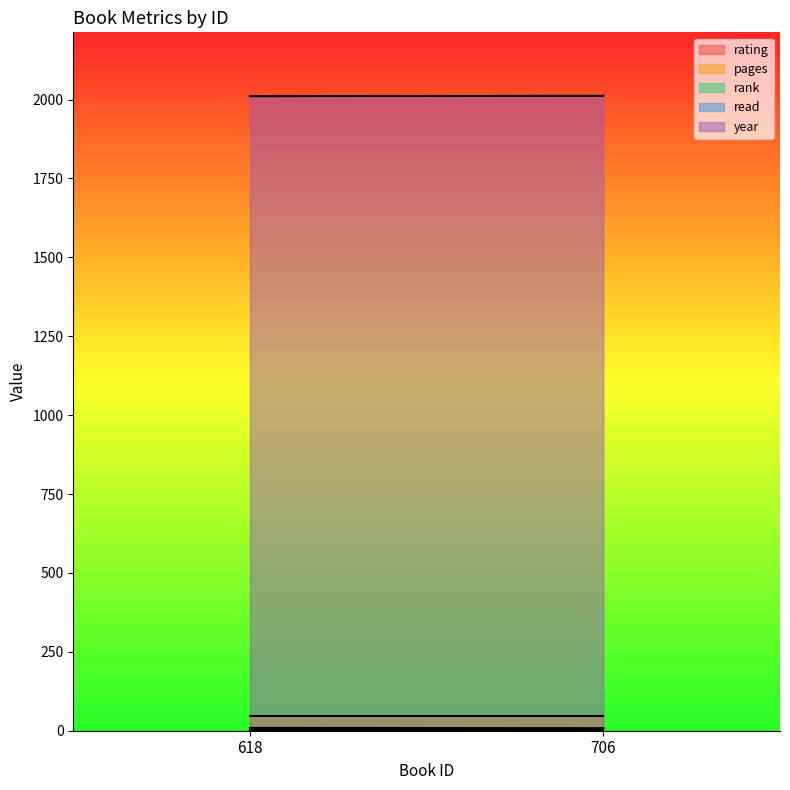

Which series has the largest range (max minus min)?

rating